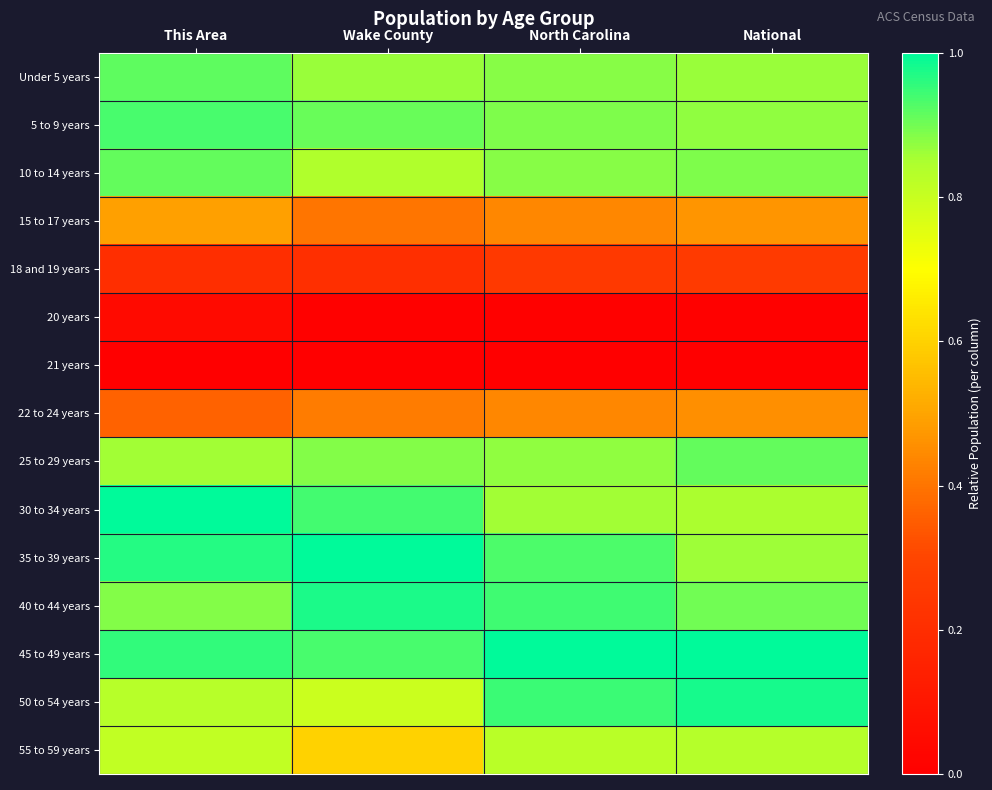

Reading left to right, transcribe all the data shown in this chart.

Under 5 years: This Area=0.9	Wake County=0.9	North Carolina=0.9	National=0.9
5 to 9 years: This Area=0.9	Wake County=0.9	North Carolina=0.9	National=0.9
10 to 14 years: This Area=0.9	Wake County=0.8	North Carolina=0.9	National=0.9
15 to 17 years: This Area=0.5	Wake County=0.4	North Carolina=0.4	National=0.5
18 and 19 years: This Area=0.2	Wake County=0.2	North Carolina=0.3	National=0.3
20 years: This Area=0.0	Wake County=0.0	North Carolina=0.0	National=0.0
21 years: This Area=0.0	Wake County=0.0	North Carolina=0.0	National=0.0
22 to 24 years: This Area=0.4	Wake County=0.4	North Carolina=0.4	National=0.5
25 to 29 years: This Area=0.9	Wake County=0.9	North Carolina=0.9	National=0.9
30 to 34 years: This Area=1.0	Wake County=0.9	North Carolina=0.9	National=0.9
35 to 39 years: This Area=1.0	Wake County=1.0	North Carolina=0.9	National=0.9
40 to 44 years: This Area=0.9	Wake County=1.0	North Carolina=0.9	National=0.9
45 to 49 years: This Area=1.0	Wake County=0.9	North Carolina=1.0	National=1.0
50 to 54 years: This Area=0.8	Wake County=0.8	North Carolina=0.9	National=1.0
55 to 59 years: This Area=0.8	Wake County=0.6	North Carolina=0.8	National=0.8